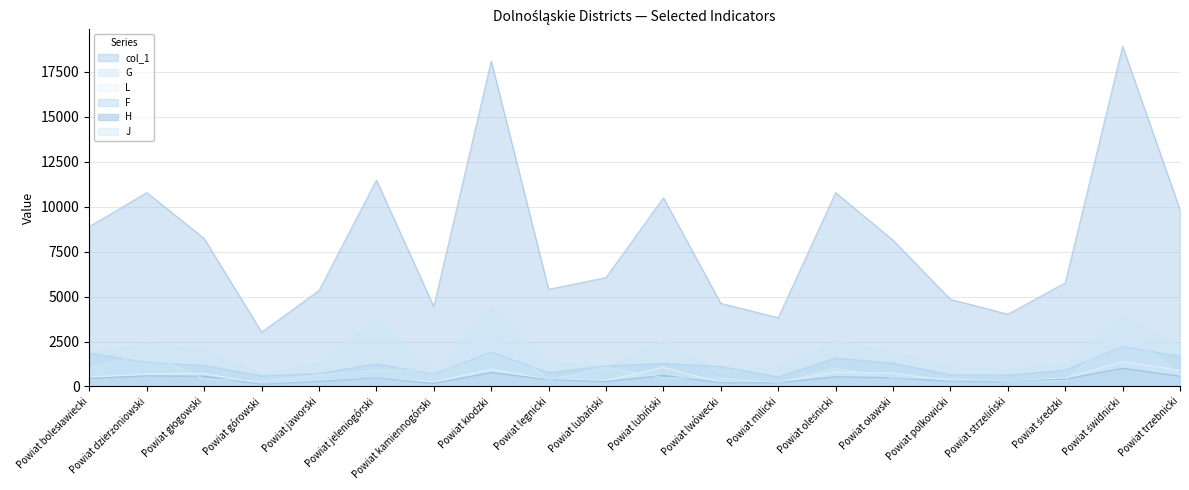

Is the value of J at Powiat dzierżoniowski greater than the value of col_1 at Powiat kłodzki?

No